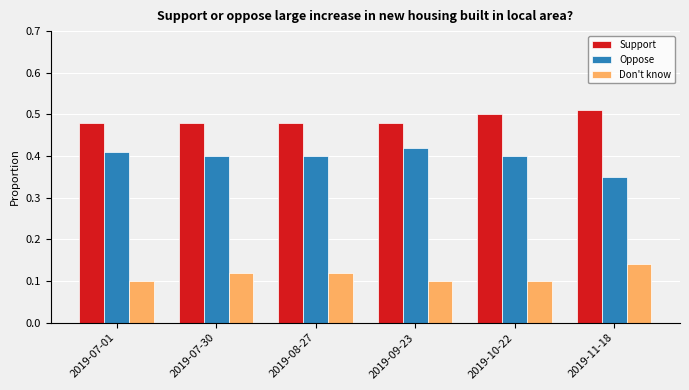

Count the number of categories in the chart.

6